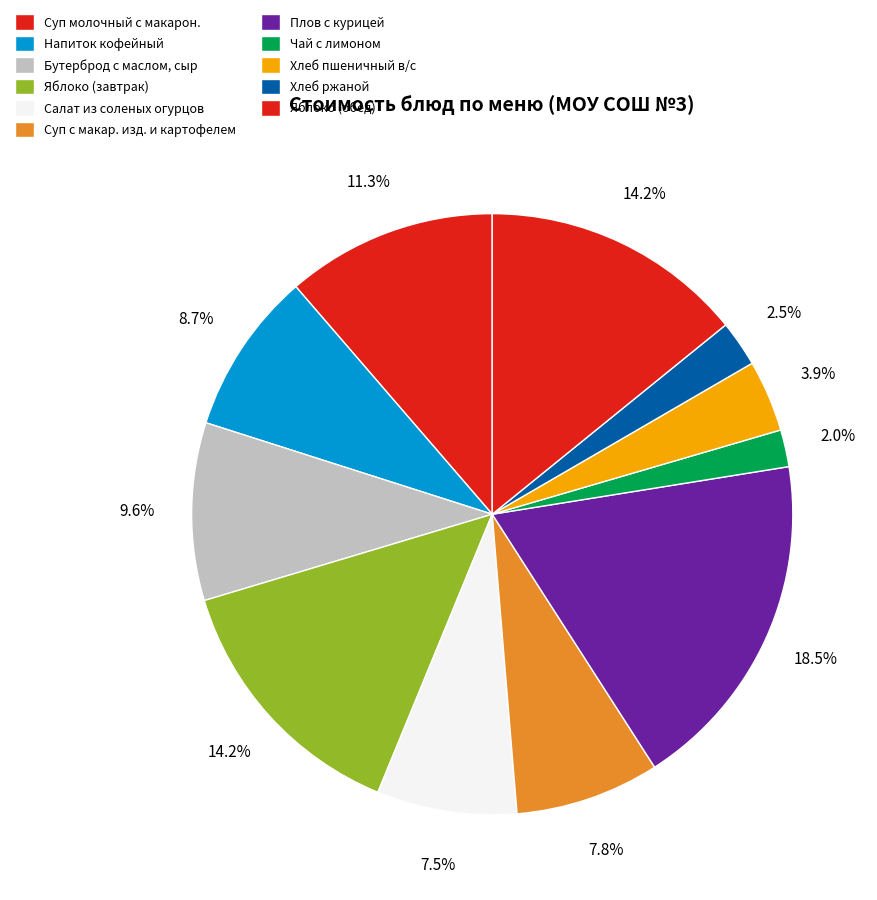

The Салат из соленых огурцов slice represents 14% of the pie. True or false?

False